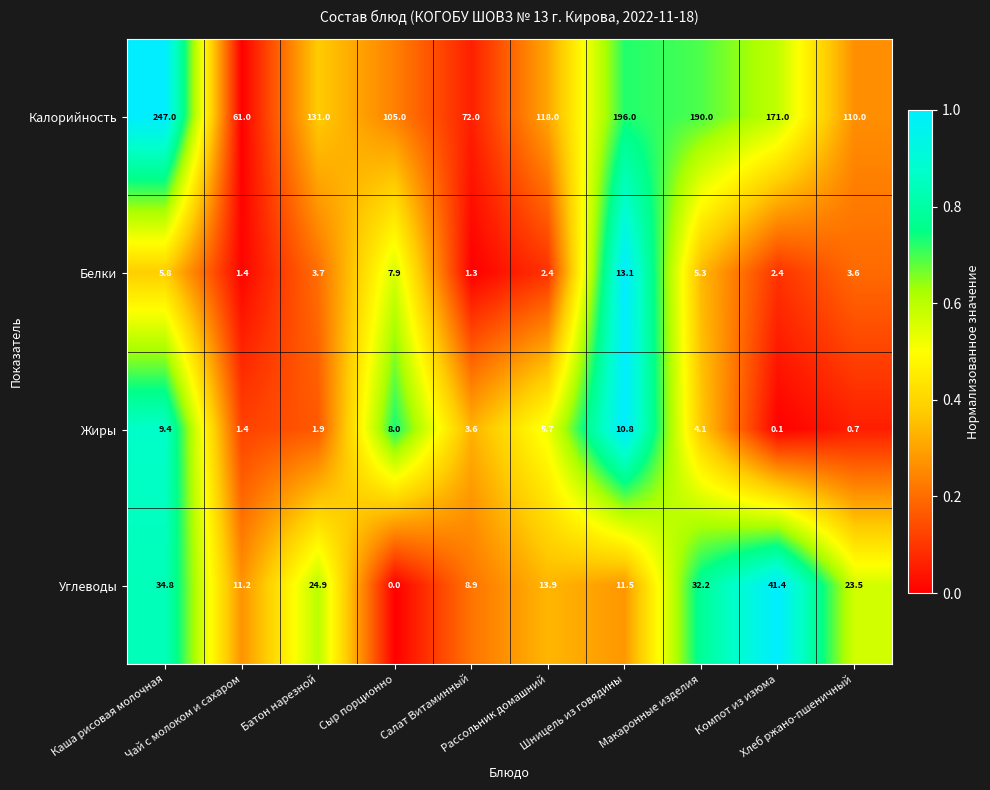

What is the sum of all Белки values?

46.9